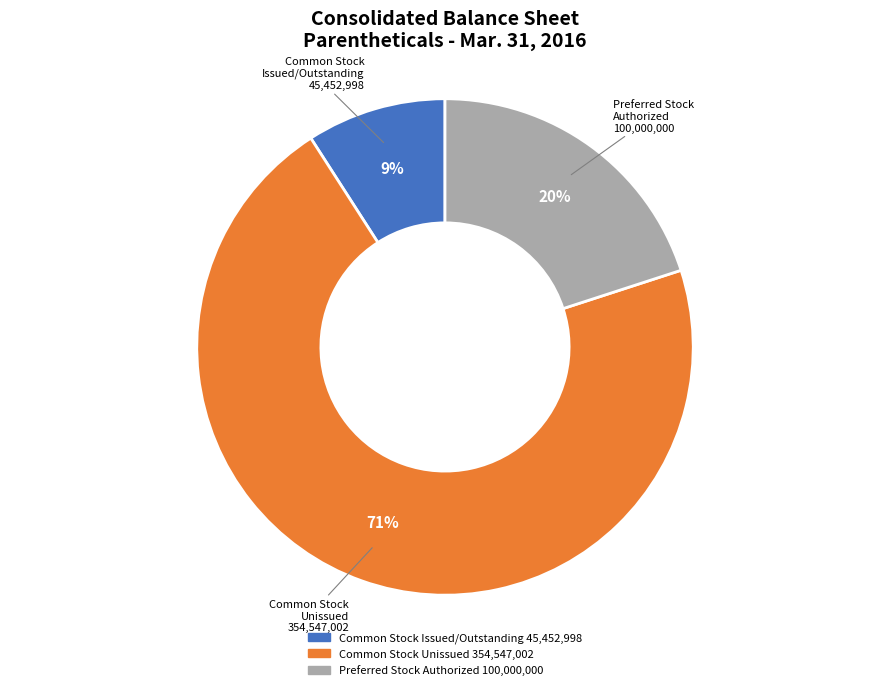

To the nearest percent, what is the average slice percentage?

33%